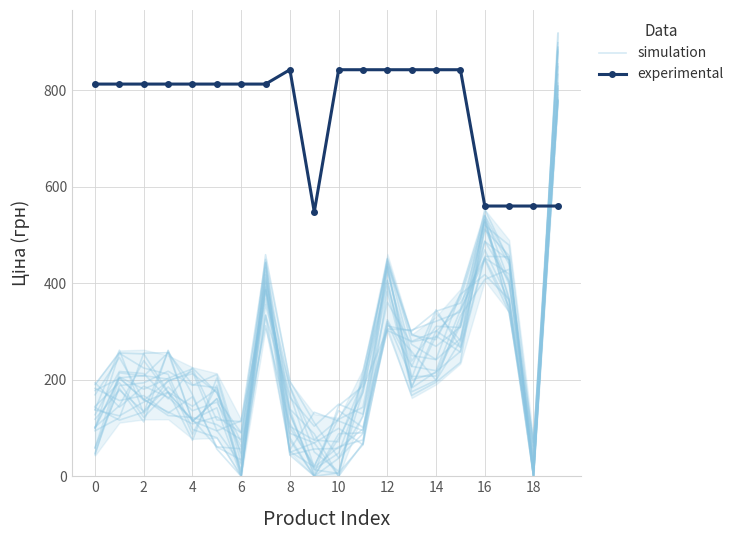

How many intersections are there between simulation and experimental?

1